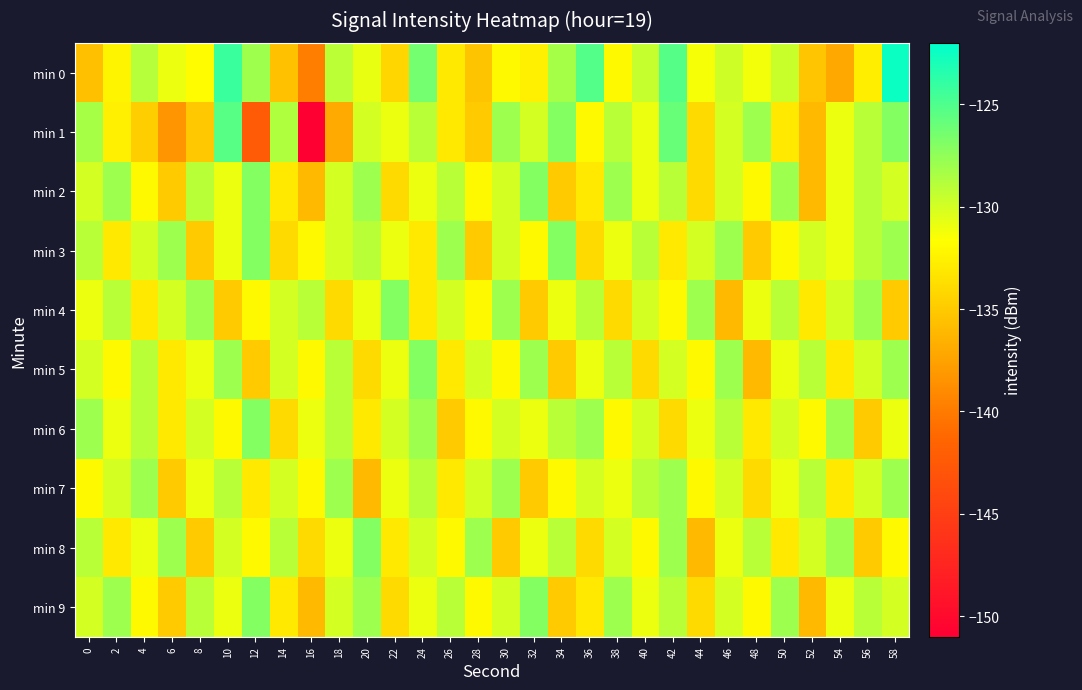

At 34, list the series in order from largest to smallest.

min 1, min 3, min 0, min 6, min 8, min 4, min 7, min 2, min 5, min 9